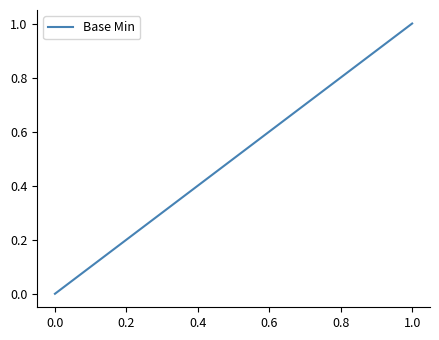

Is this an area chart (filled region under the line)?

No